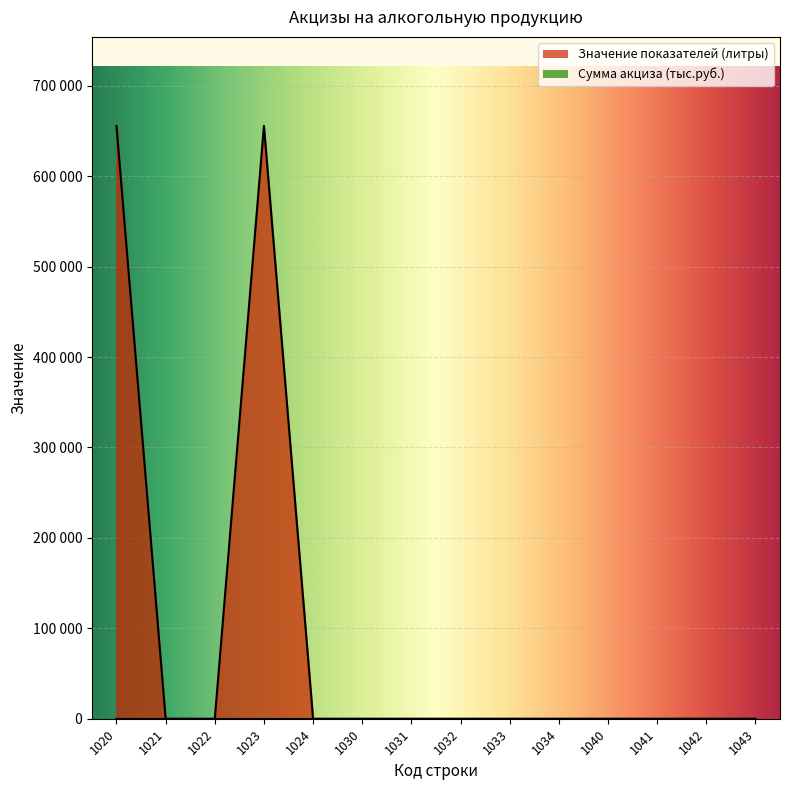

True or false: there are more than 0 points higher than both neighbors.

True